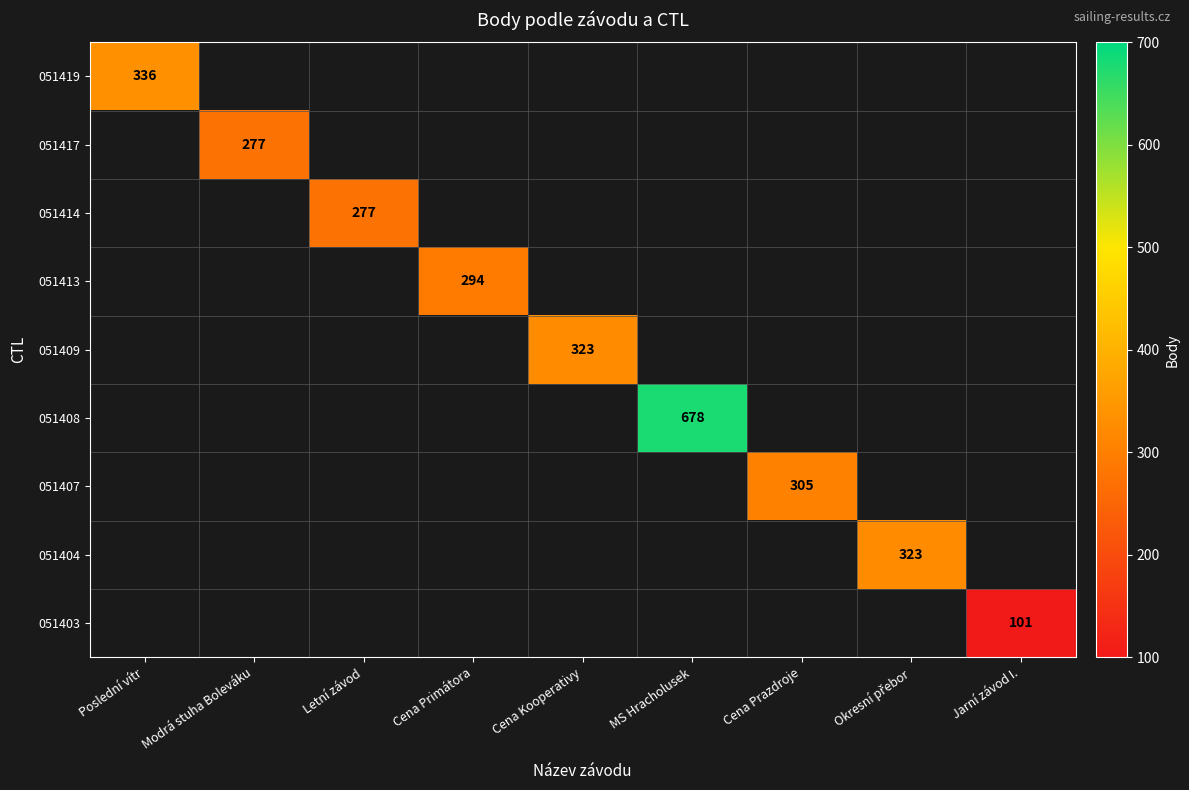

True or false: 051419 has a value of 85 at Poslední vítr.

False